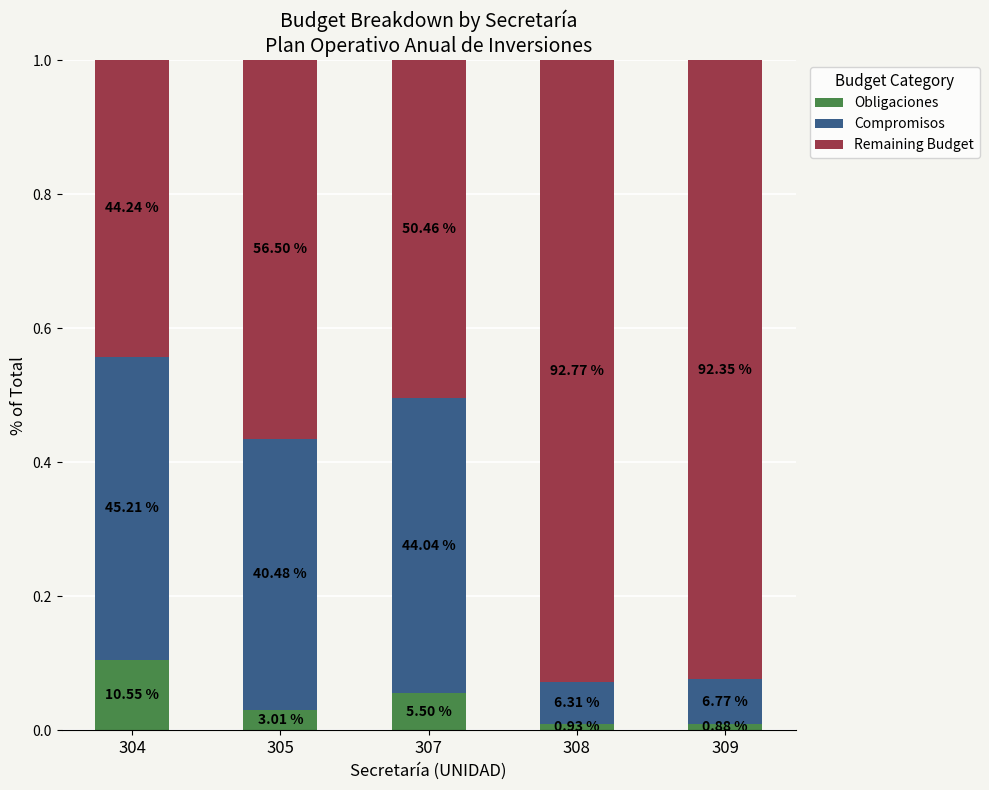

Rank the categories by Compromisos value from highest to lowest.

304, 307, 305, 309, 308